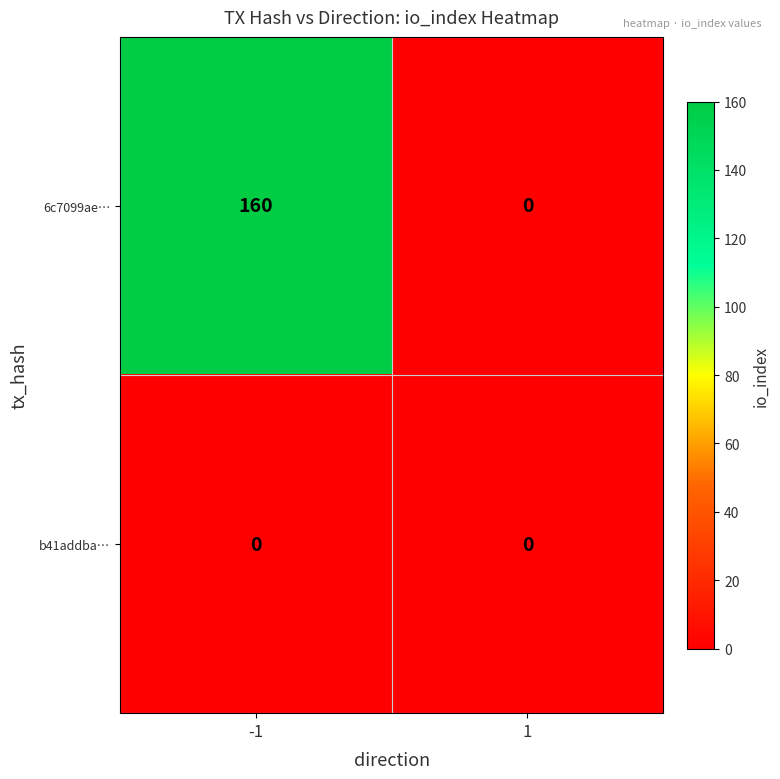

Between -1 and 1, which series saw the biggest shift?

6c7099ae…